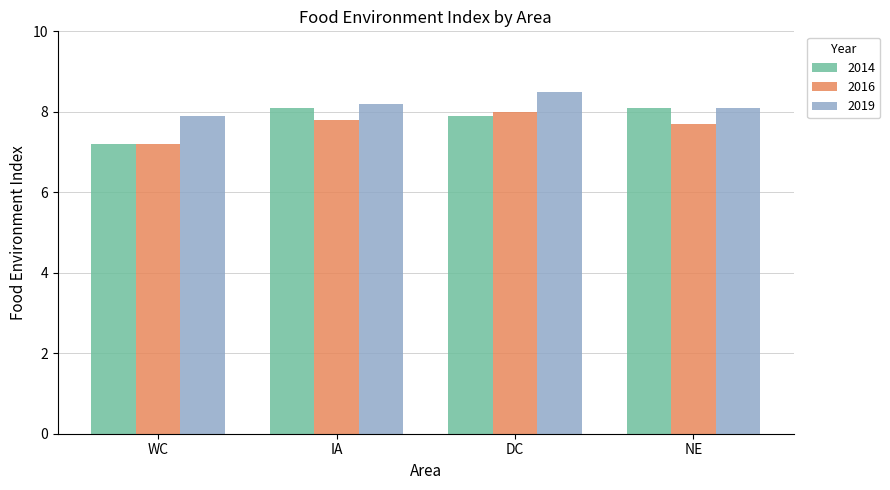

Where is 2016 nearest to the value 7?

WC